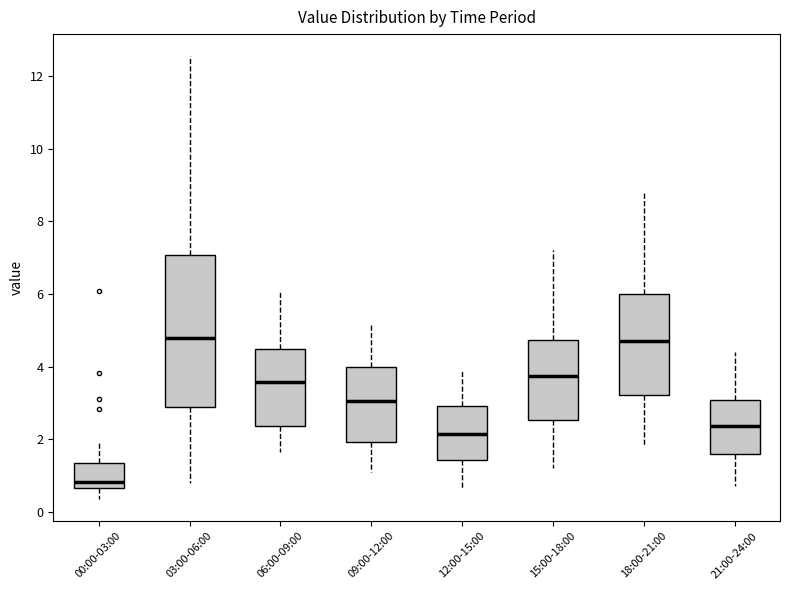

Reading left to right, transcribe this box plot: for each box, give where its median line is, the range the box spans, and where its two whiskers end, as read against the y-axis. The values are not printed on the chart, so give them approximately, as read against the axis.

00:00-03:00: median 0.8, box 0.6 to 1.4, whiskers 0.4 to 2.0
03:00-06:00: median 4.8, box 2.8 to 7.0, whiskers 0.8 to 12.6
06:00-09:00: median 3.6, box 2.4 to 4.4, whiskers 1.6 to 6.2
09:00-12:00: median 3.0, box 2.0 to 4.0, whiskers 1.2 to 5.2
12:00-15:00: median 2.2, box 1.4 to 3.0, whiskers 0.6 to 4.0
15:00-18:00: median 3.8, box 2.6 to 4.8, whiskers 1.2 to 7.2
18:00-21:00: median 4.8, box 3.2 to 6.0, whiskers 1.8 to 8.8
21:00-24:00: median 2.4, box 1.6 to 3.0, whiskers 0.8 to 4.4